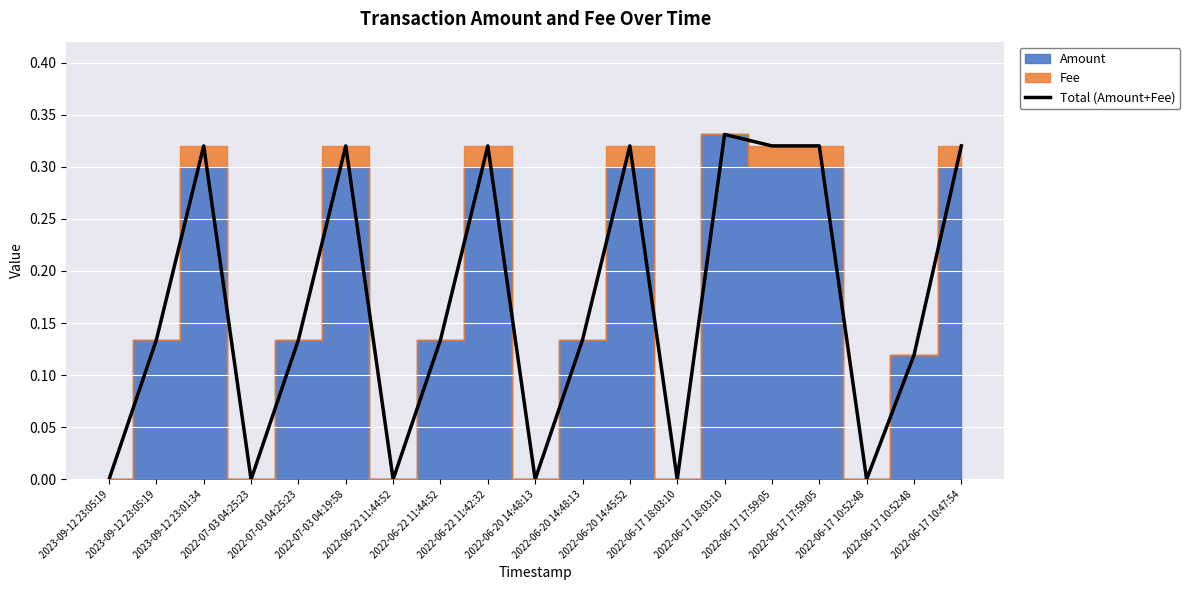

What is the change in value from 2022-06-17 17:59:05 to 2022-06-17 10:52:48?

-0.3